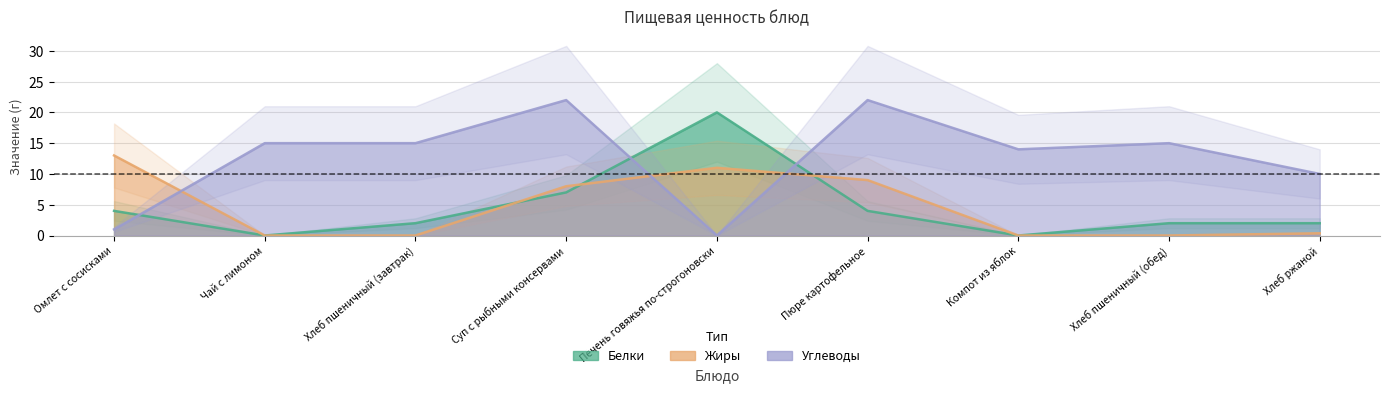

What is the difference between the maximum and minimum values in the Углеводы series?

22.0